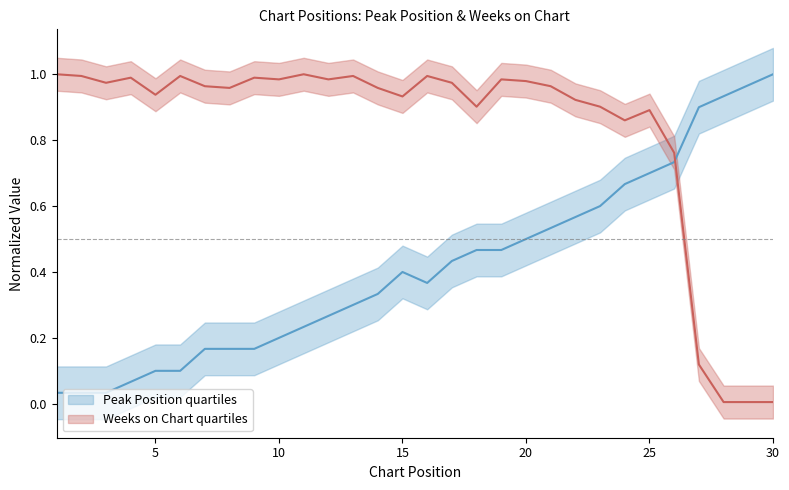

Rank the series at 17 from lowest to highest value.

Peak Position, Weeks on Chart